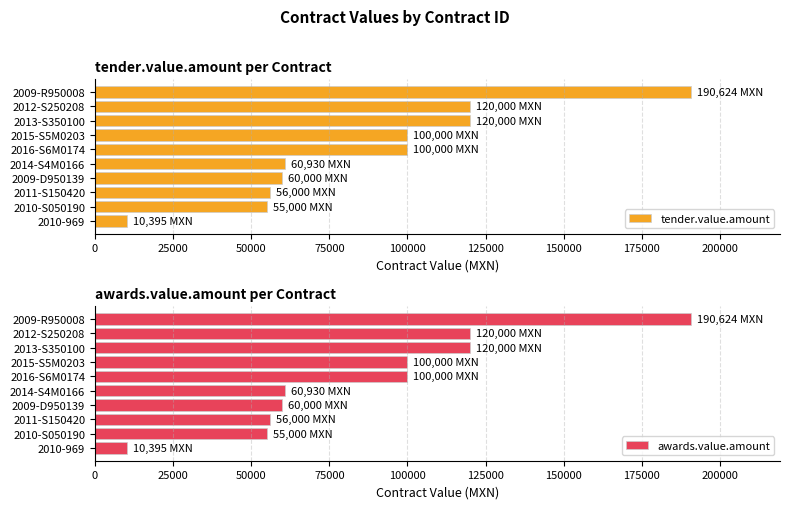

What is the approximate value of awards.value.amount at 2016-S6M0174, to the nearest 10?

100000